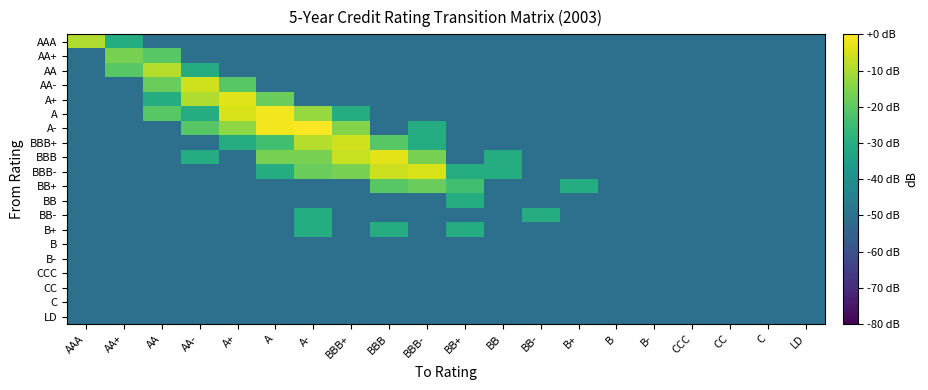

Which series has the largest total across all categories?

BBB